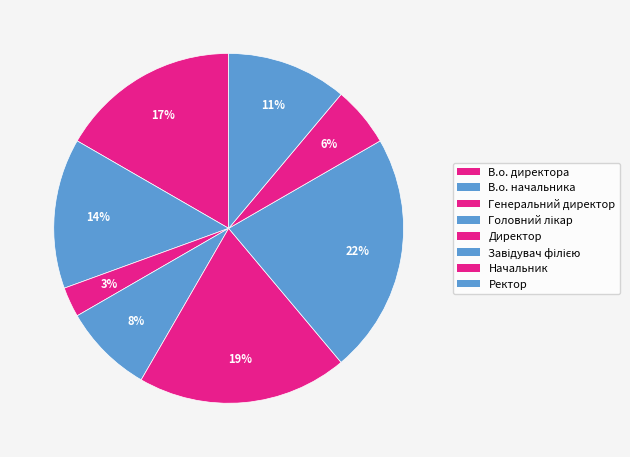

How many slices are in this pie chart?

8